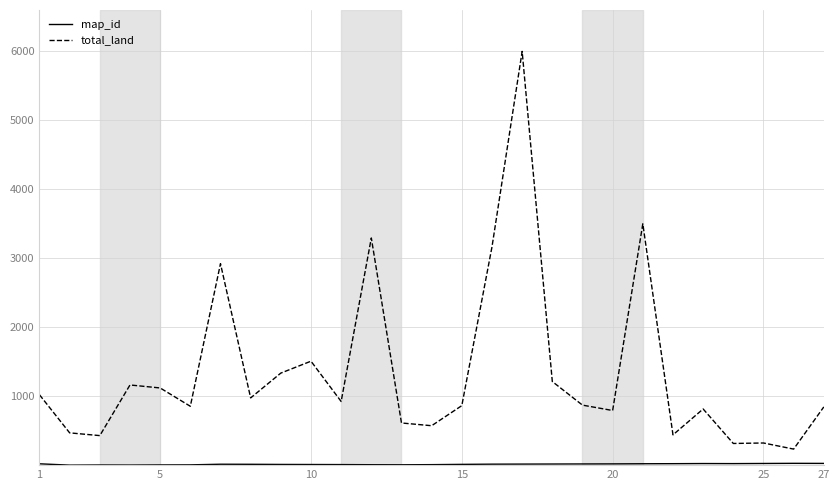

How many values in the total_land series are below 871?

13